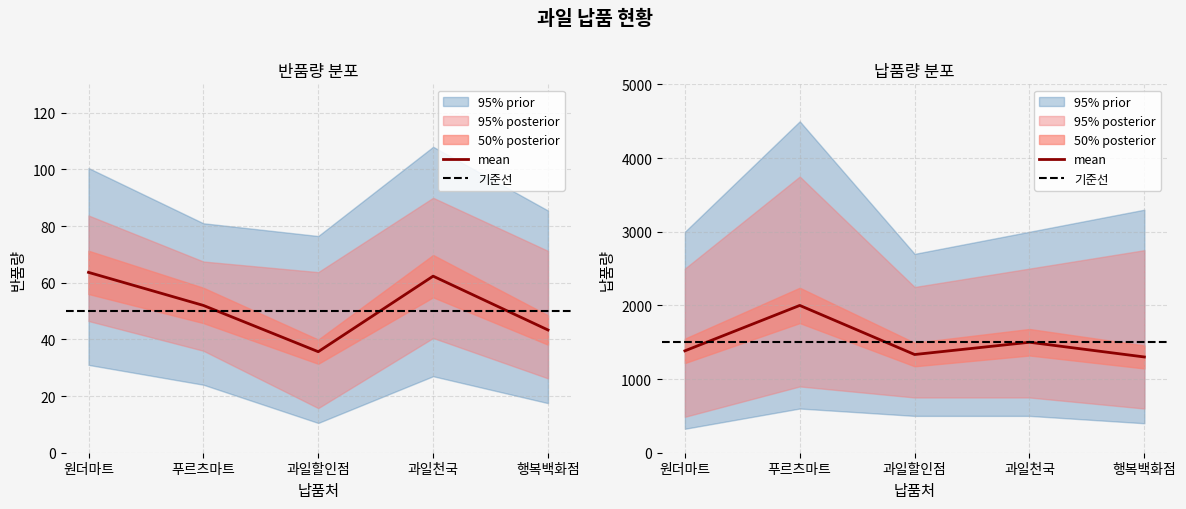

What is the total value across all series at 푸르츠마트?

6156